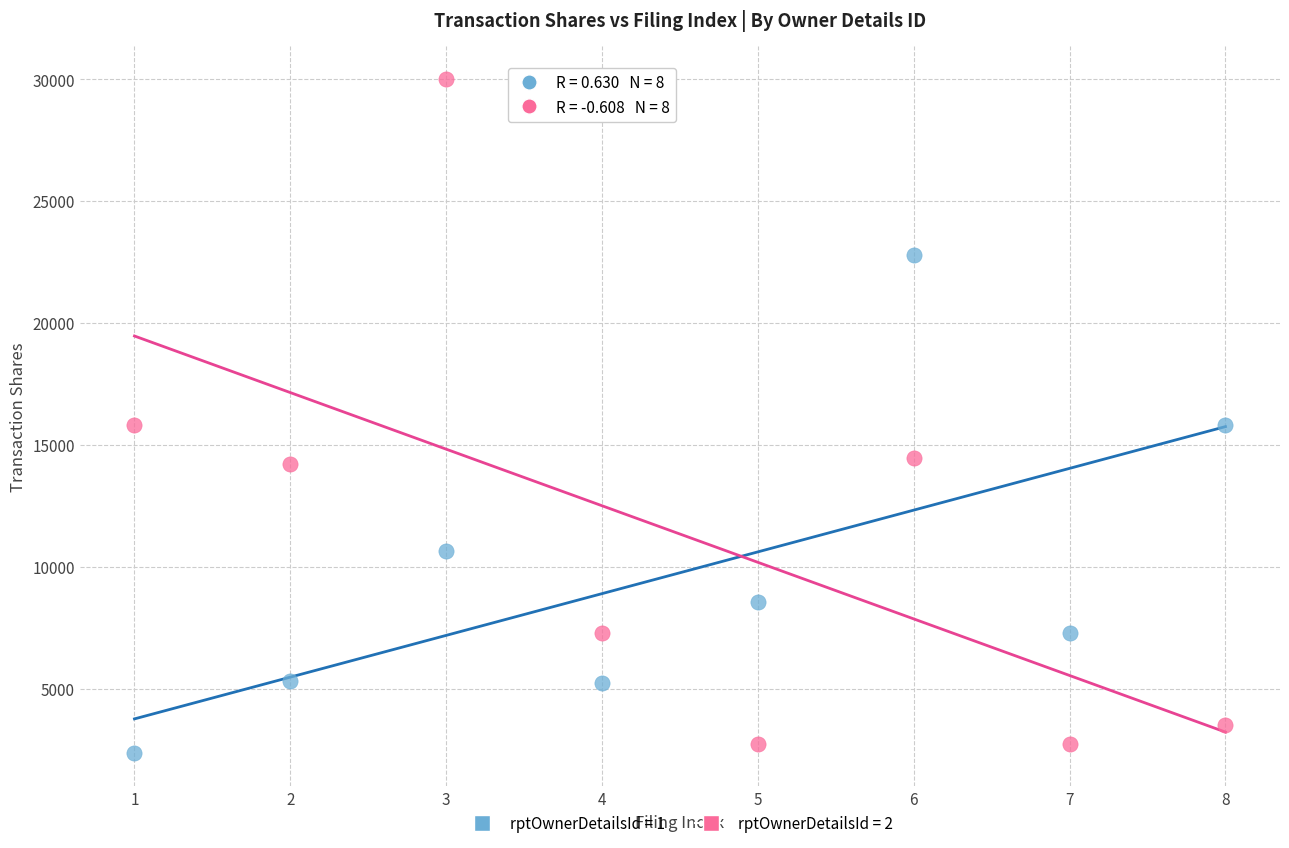

Which series has the widest spread of Y values?

rptOwnerDetailsId = 2